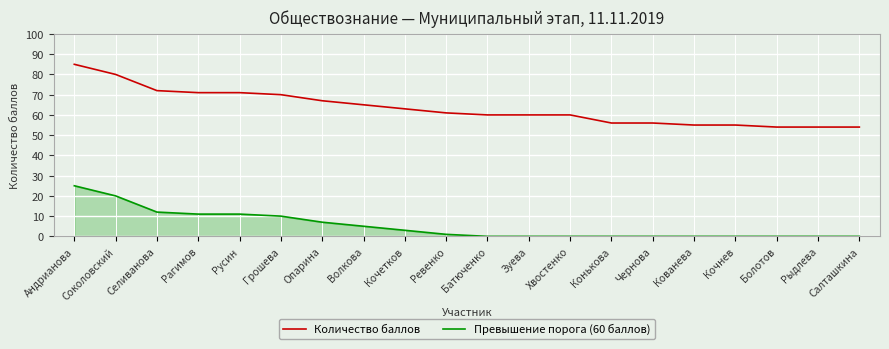

Which series changed the most between Андрианова and Болотов?

Количество баллов